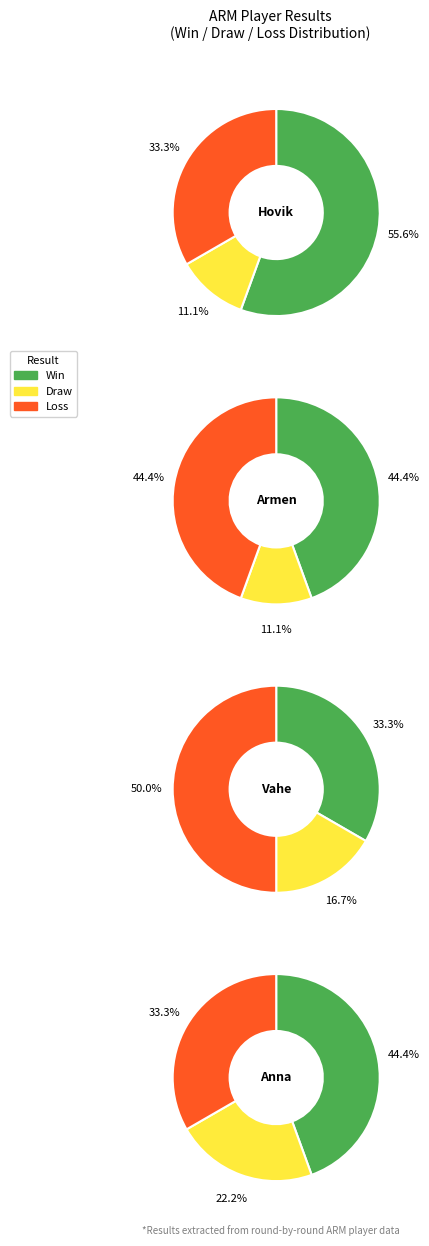

Does Barseghyan Armen represent more than half of the total?

No